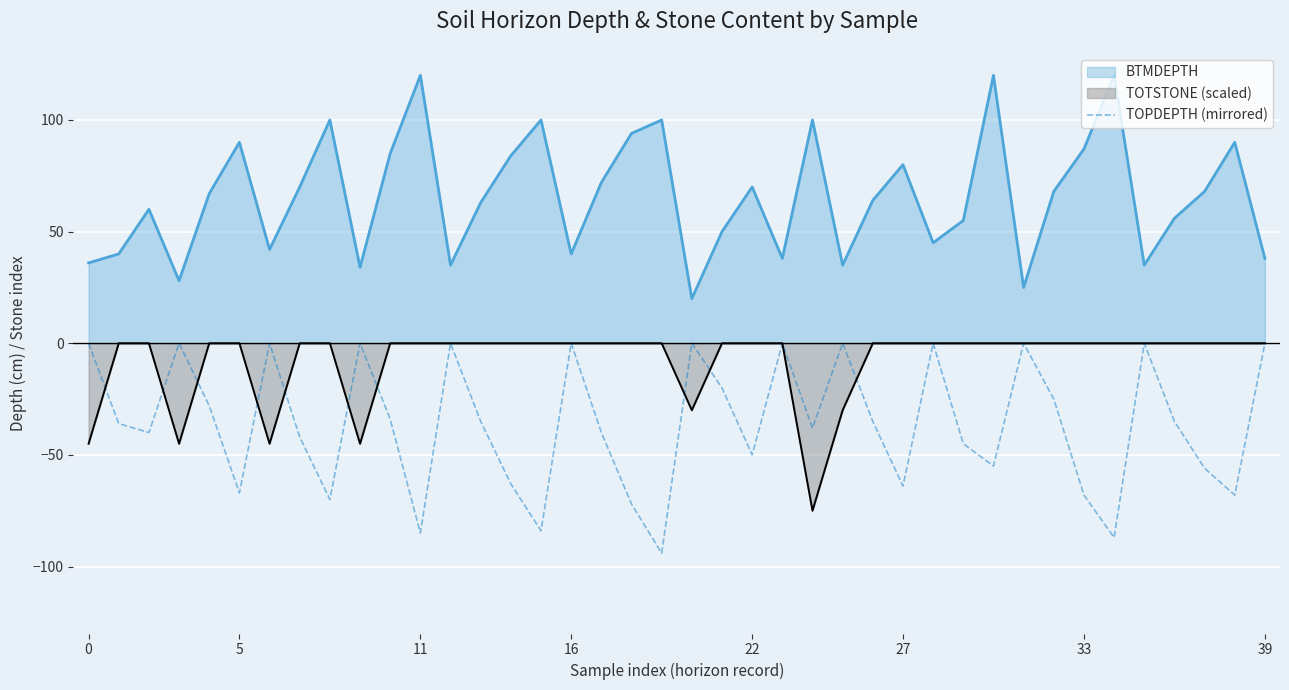

Is it true that the value at 31 is 42?

False